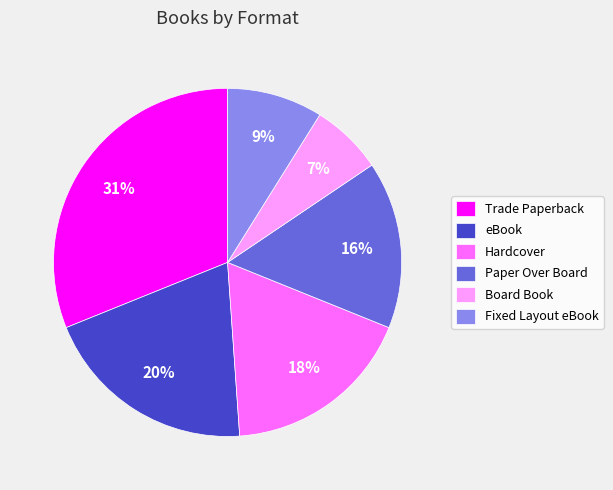

To the nearest percent, what is the combined percentage of Hardcover and Trade Paperback?

49%